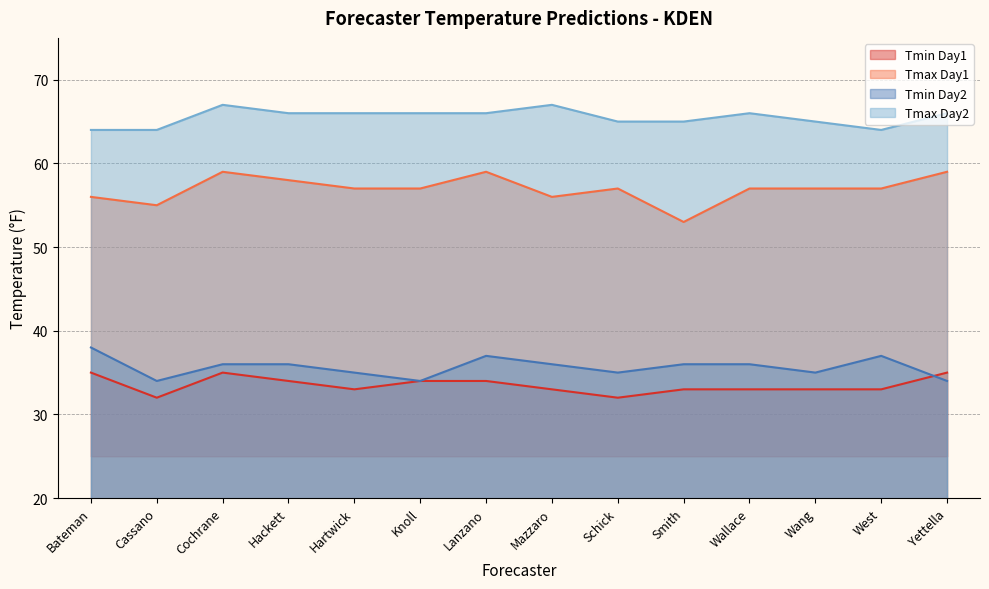

At which category is the sum across all series the highest?

Cochrane